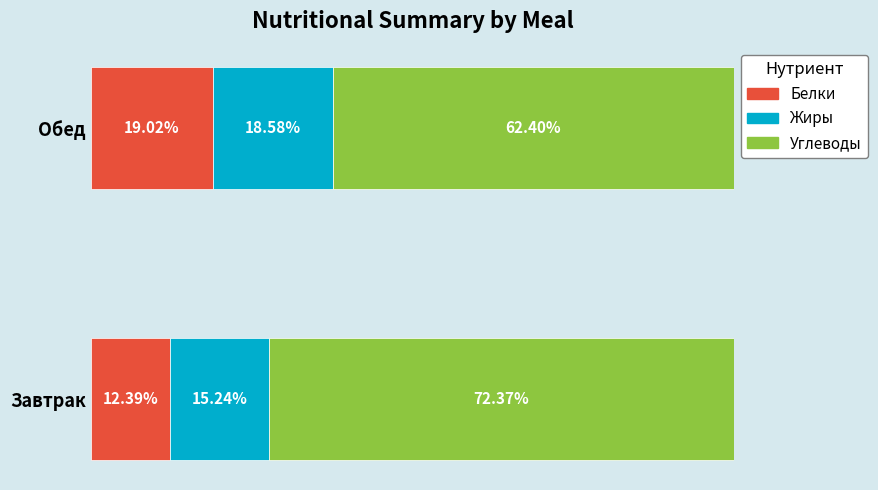

At which label is Белки closest to 15?

Завтрак